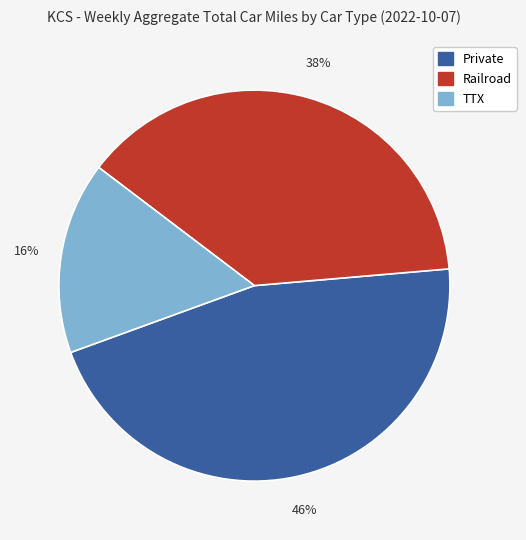

What percentage is the Private slice, to the nearest percent?

46%